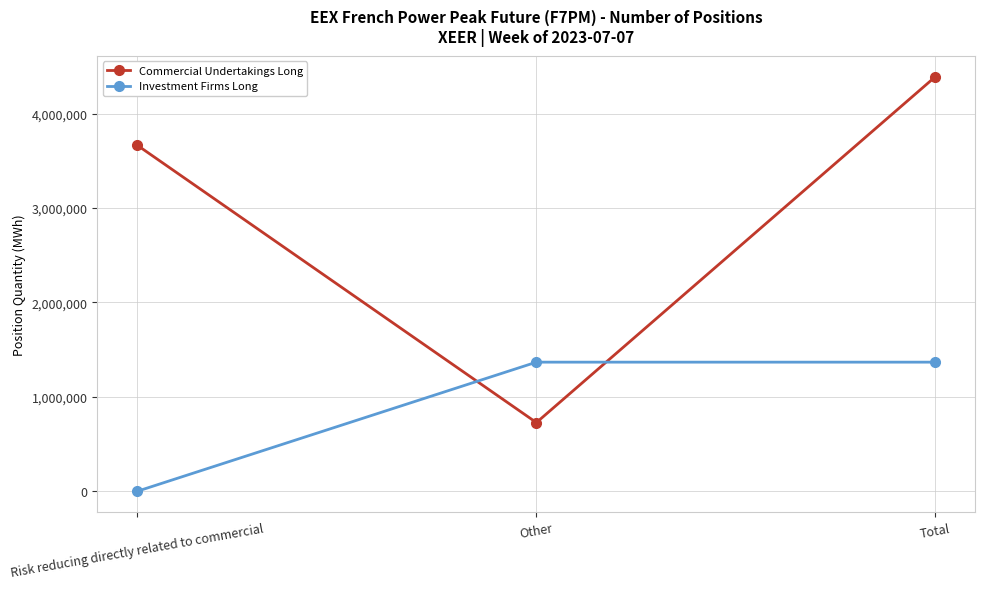

At Other, list the series in order from smallest to largest.

Commercial Undertakings Long, Investment Firms Long